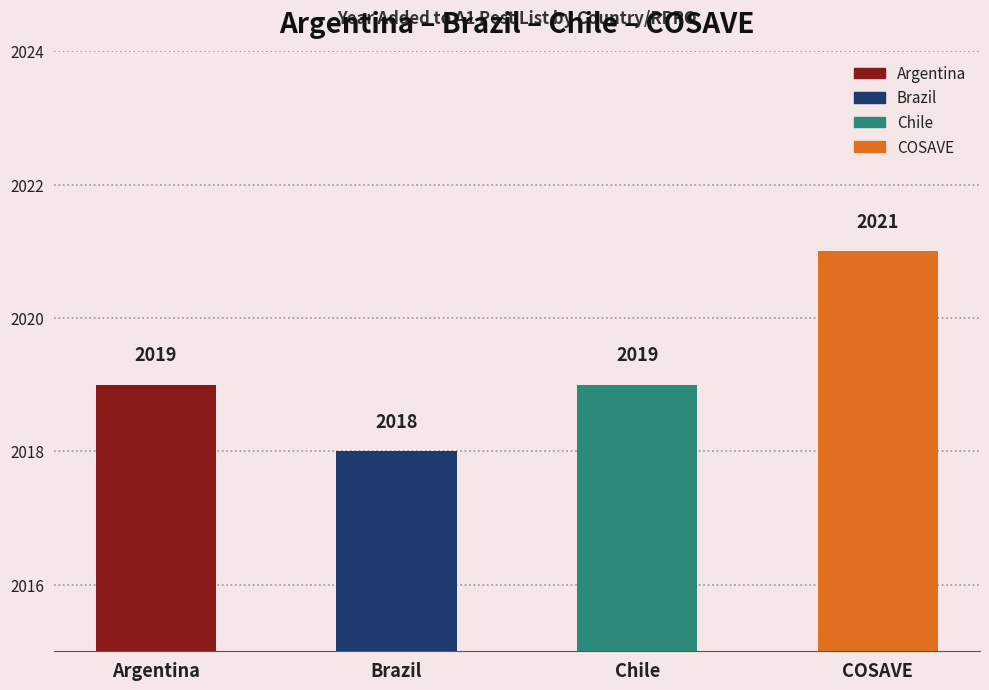

Reading left to right, transcribe all the data shown in this chart.

Argentina=2019	Brazil=2018	Chile=2019	COSAVE=2021